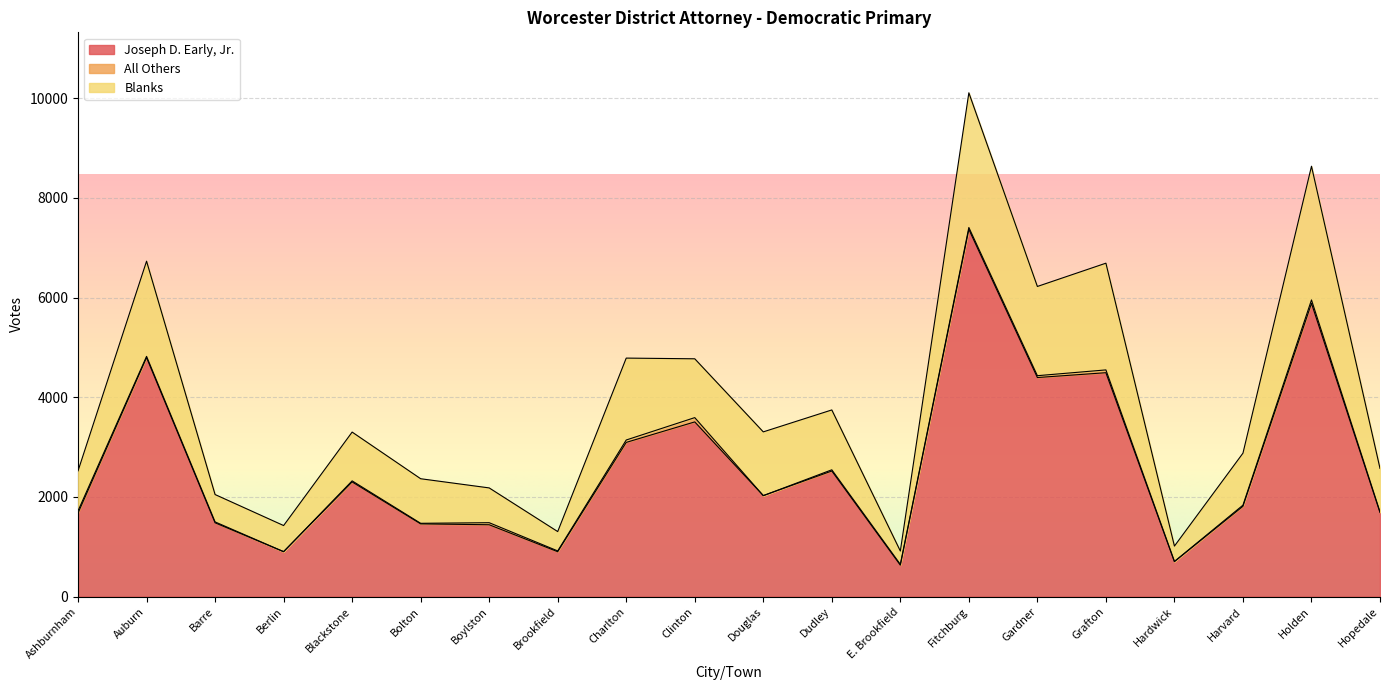

What is the maximum value for Joseph D. Early, Jr.?

7367